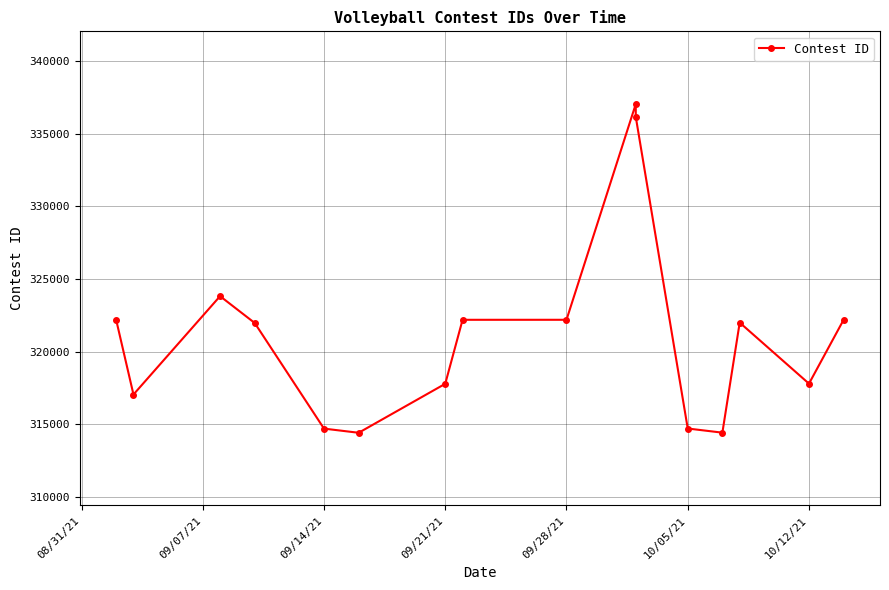

How many lines are shown in the chart?

1